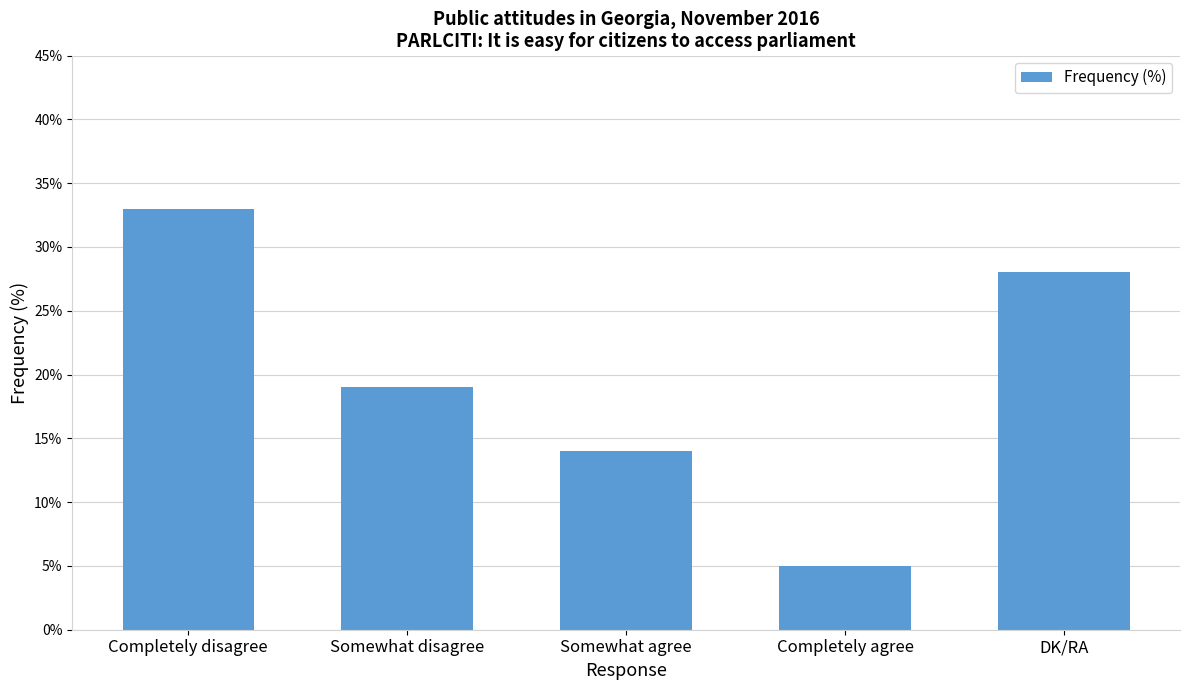

The chart shows a value of 26 at Somewhat disagree. True or false?

False